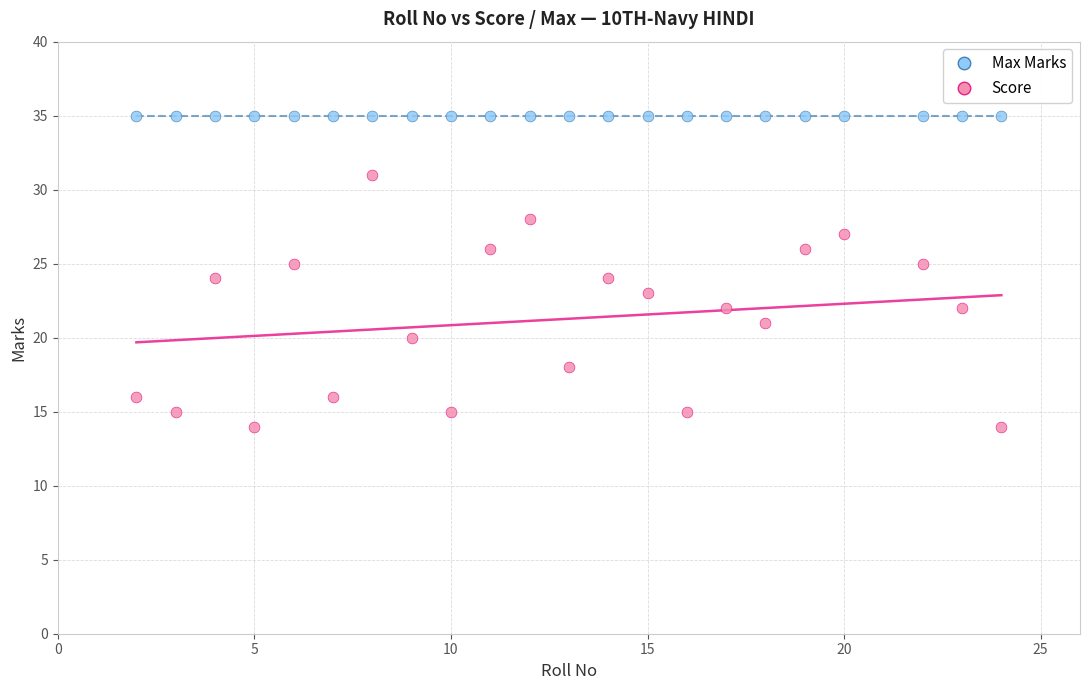

Which series reaches the maximum Y coordinate?

Max Marks